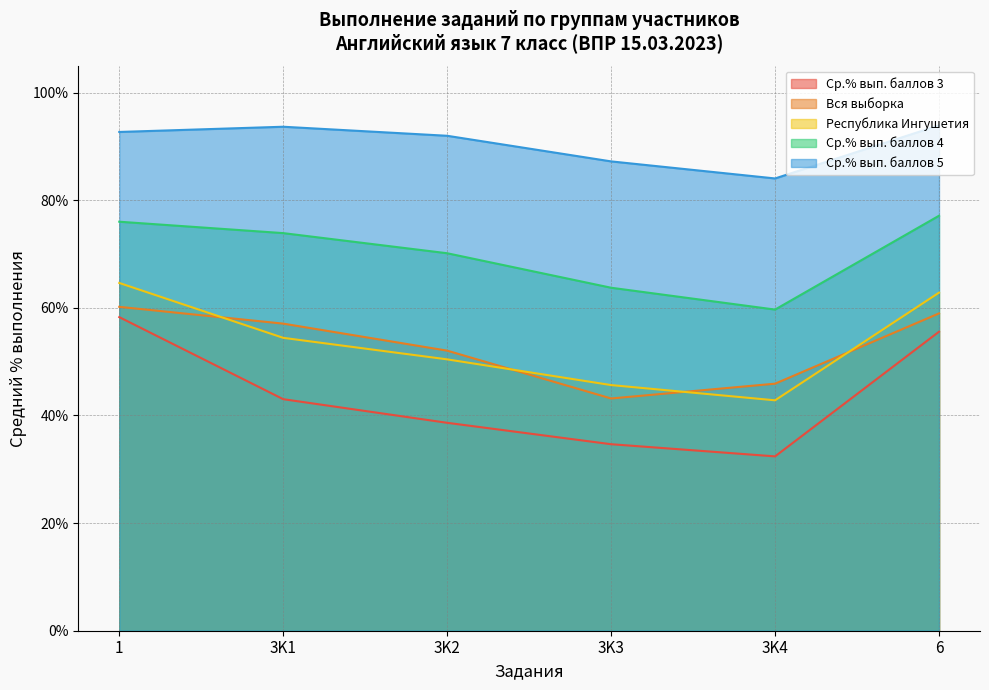

At which category is the sum across all series the highest?

1